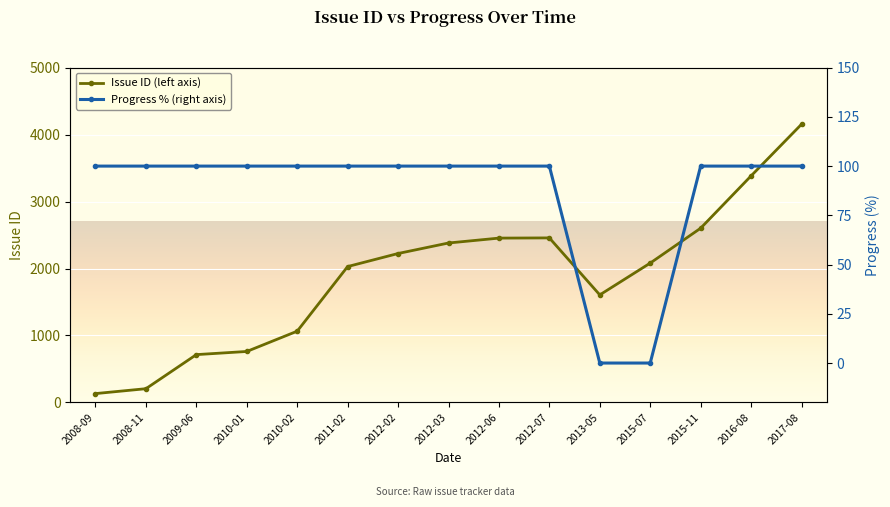

What position from the left is 2012-03?

8